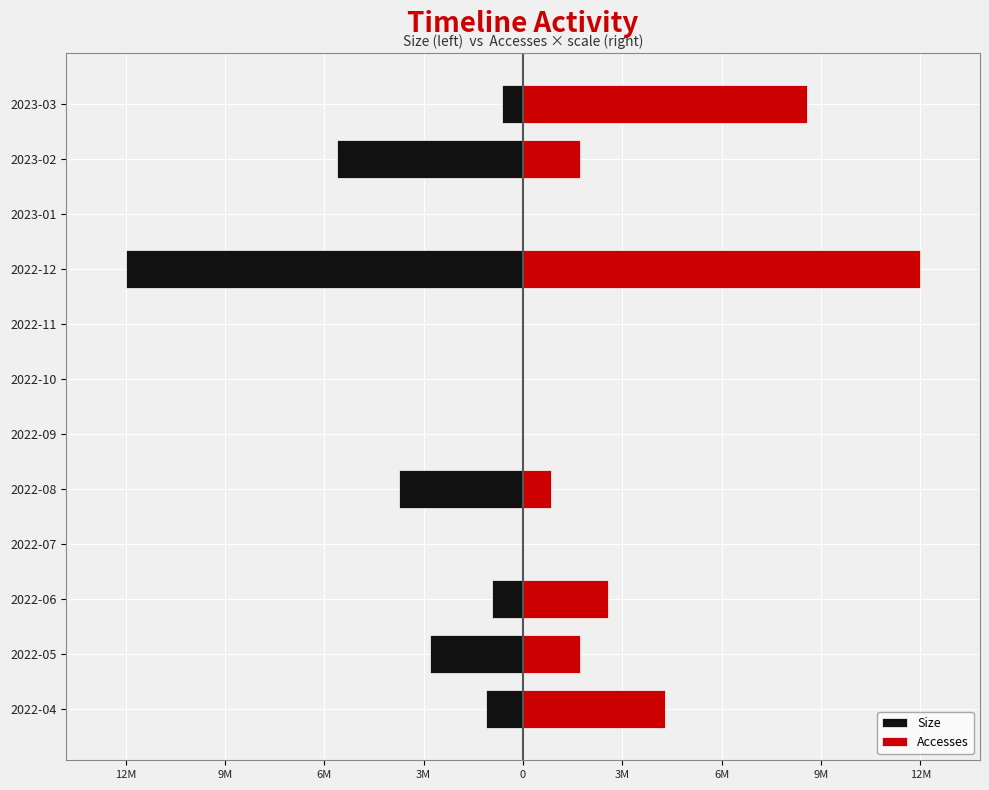

What is the sum of all Size values?

-27594341.0